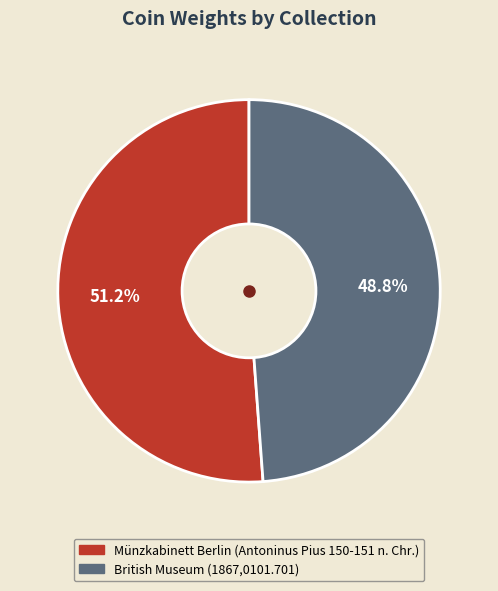

To the nearest percent, what is the difference between the largest and smallest slice percentages?

2%